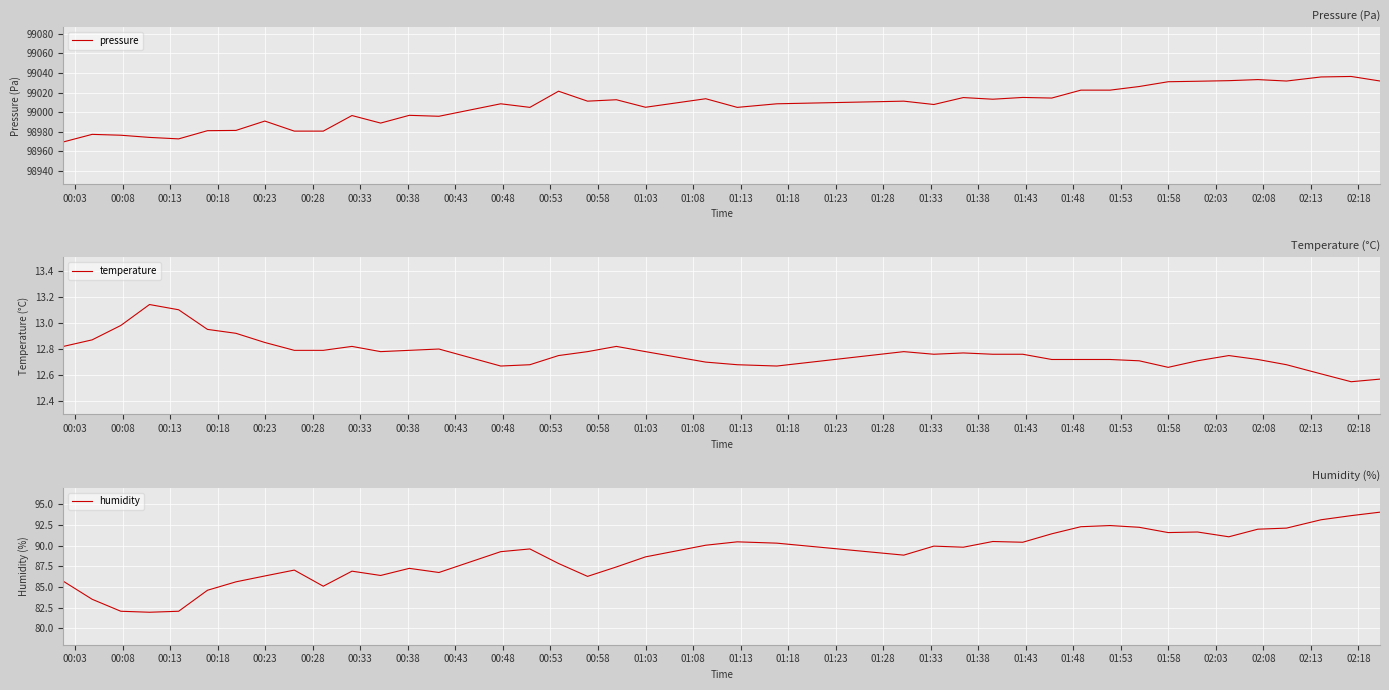

At how many categories does at least one series exceed 91423?

40